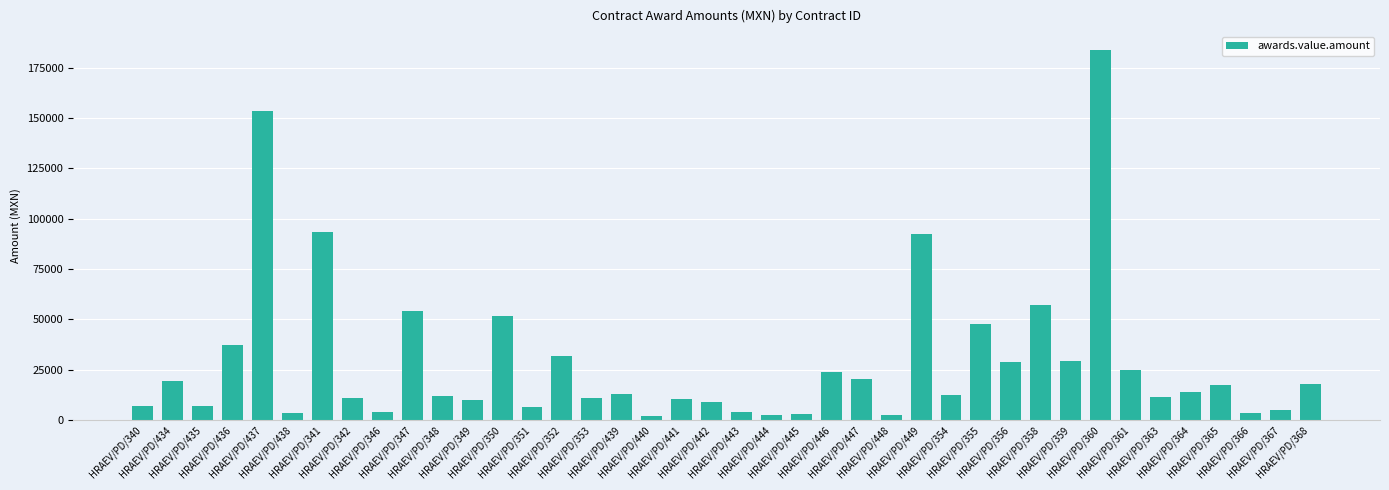

What value does the data have at HRAEV/PD/350?

51765.0